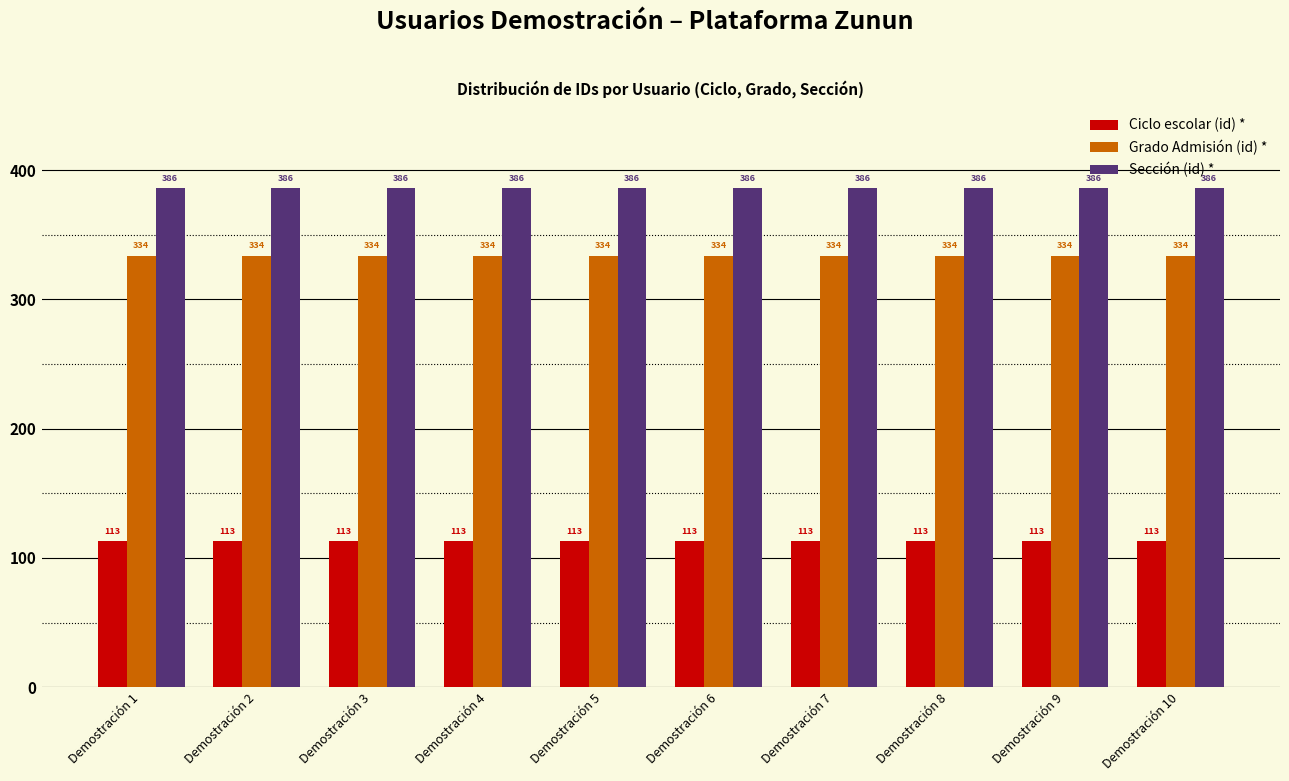

Reading left to right, what are all the values shown in this chart?

Ciclo escolar (id) *: Demostración 1=113	Demostración 2=113	Demostración 3=113	Demostración 4=113	Demostración 5=113	Demostración 6=113	Demostración 7=113	Demostración 8=113	Demostración 9=113	Demostración 10=113
Grado Admisión (id) *: Demostración 1=334	Demostración 2=334	Demostración 3=334	Demostración 4=334	Demostración 5=334	Demostración 6=334	Demostración 7=334	Demostración 8=334	Demostración 9=334	Demostración 10=334
Sección (id) *: Demostración 1=386	Demostración 2=386	Demostración 3=386	Demostración 4=386	Demostración 5=386	Demostración 6=386	Demostración 7=386	Demostración 8=386	Demostración 9=386	Demostración 10=386